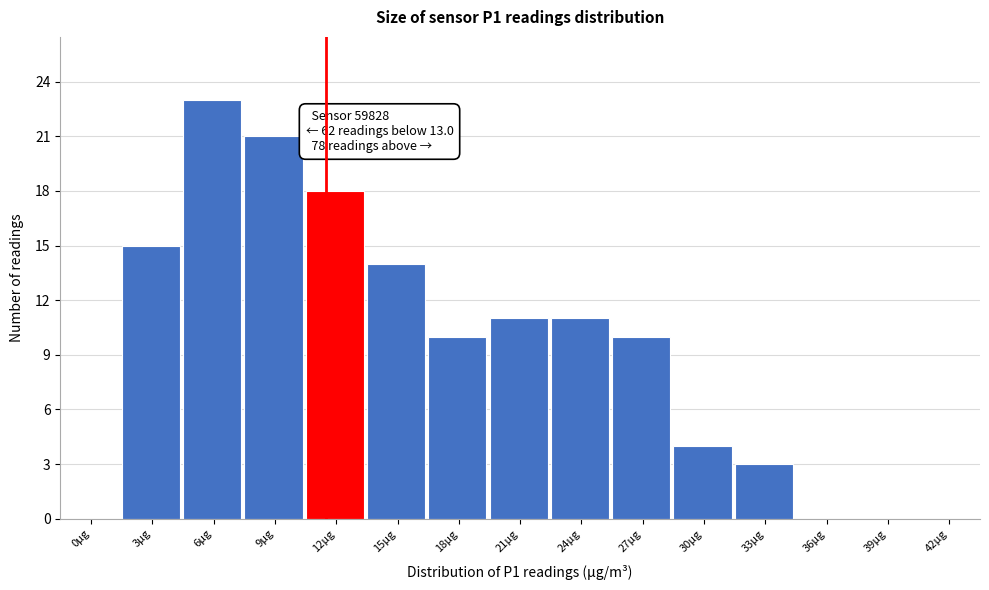

Reading right to left, list all the values displayed in this chart.

42μg=0	39μg=0	36μg=0	33μg=3	30μg=4	27μg=10	24μg=11	21μg=11	18μg=10	15μg=14	12μg=18	9μg=21	6μg=23	3μg=15	0μg=0